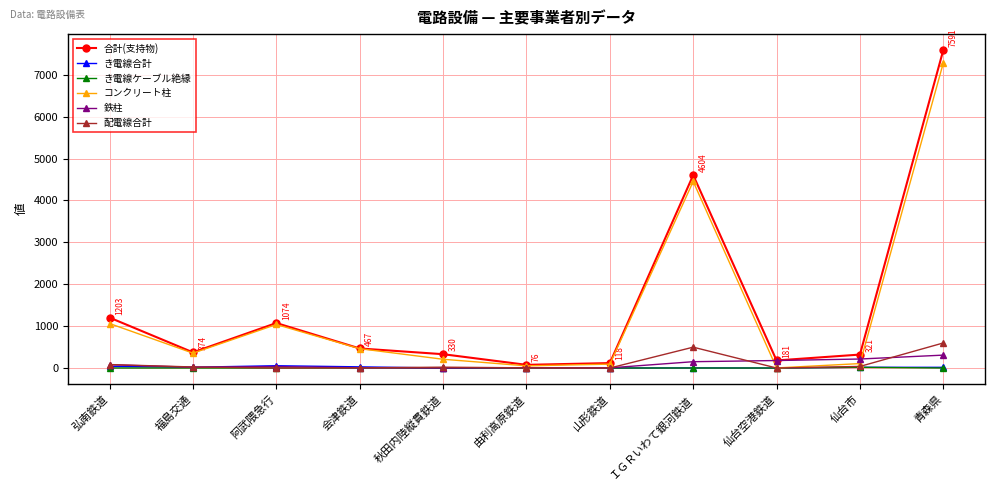

Read the 合計(支持物) value at 弘南鉄道.

1203.0